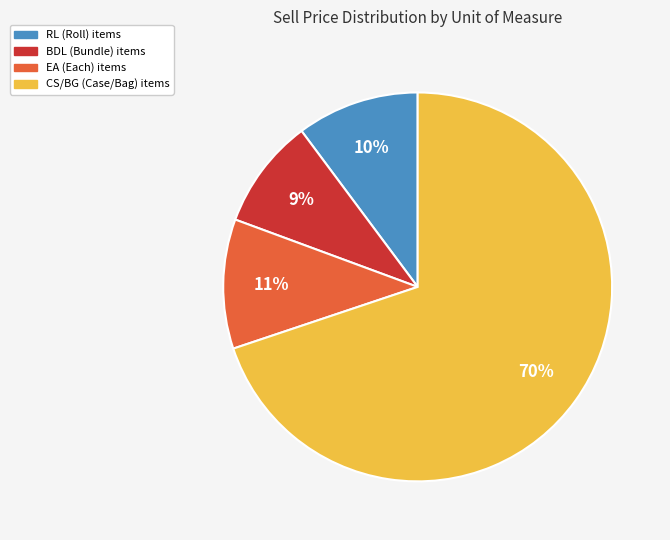

To the nearest percent, what is the difference between the largest and smallest slice percentages?

61%